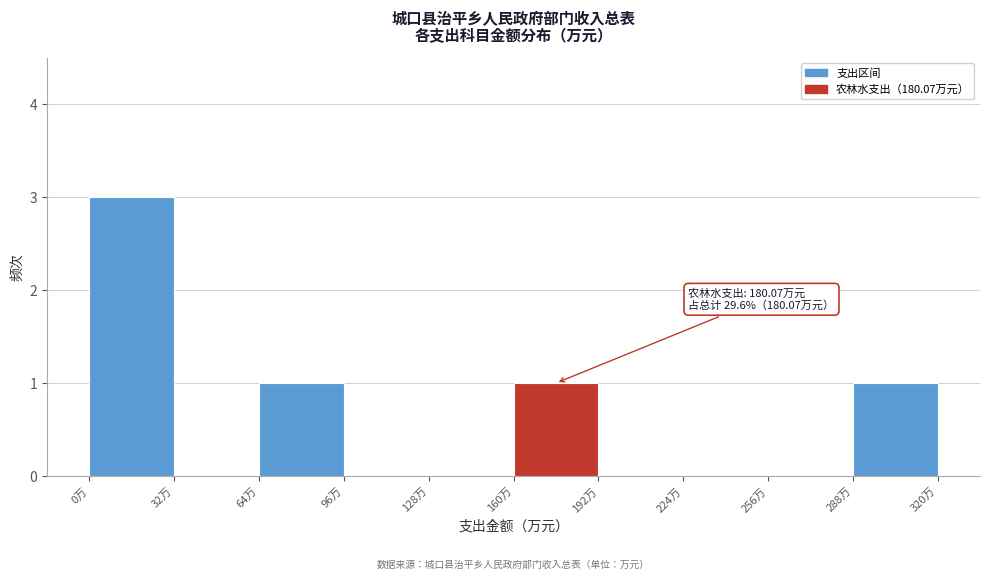

Over which range of the x-axis is the bar tallest?

0 to 32